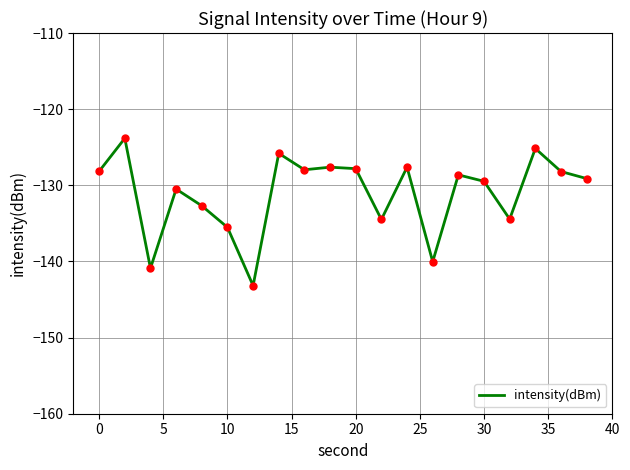

What is the greatest value displayed?

-123.8